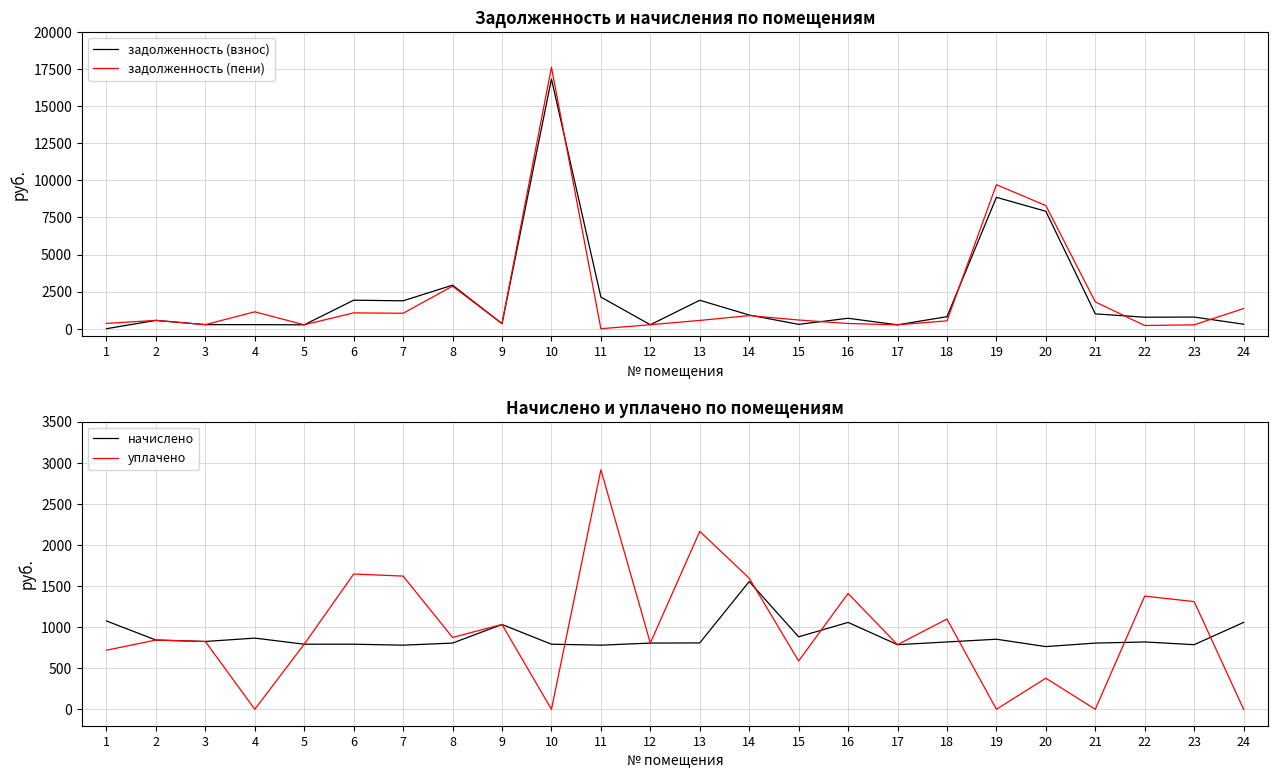

The value of уплачено at 2 is 842.4. True or false?

True